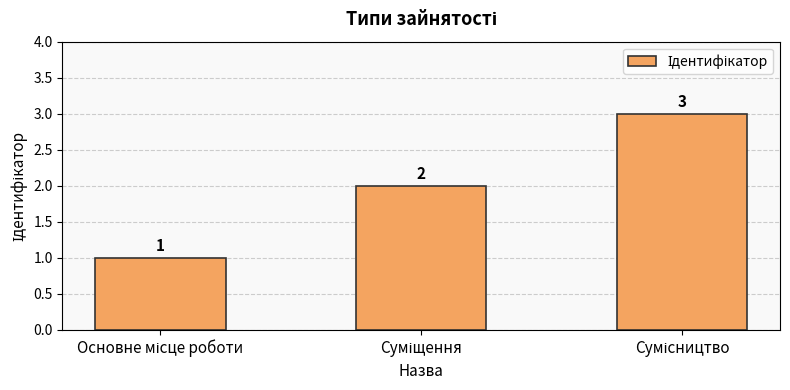

What is the sum of all values?

6